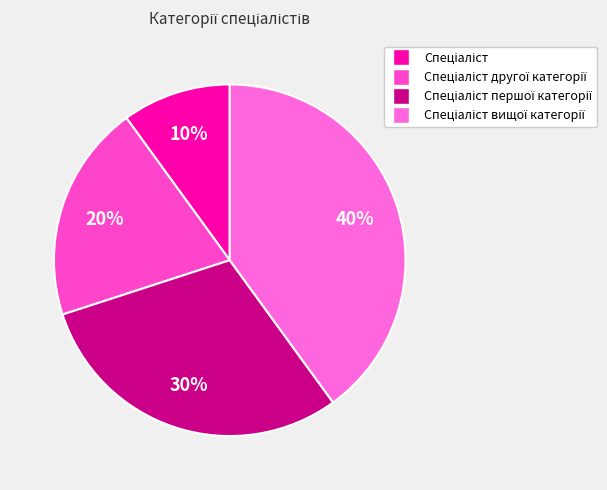

True or false: Спеціаліст першої категорії accounts for 30% of the total.

True